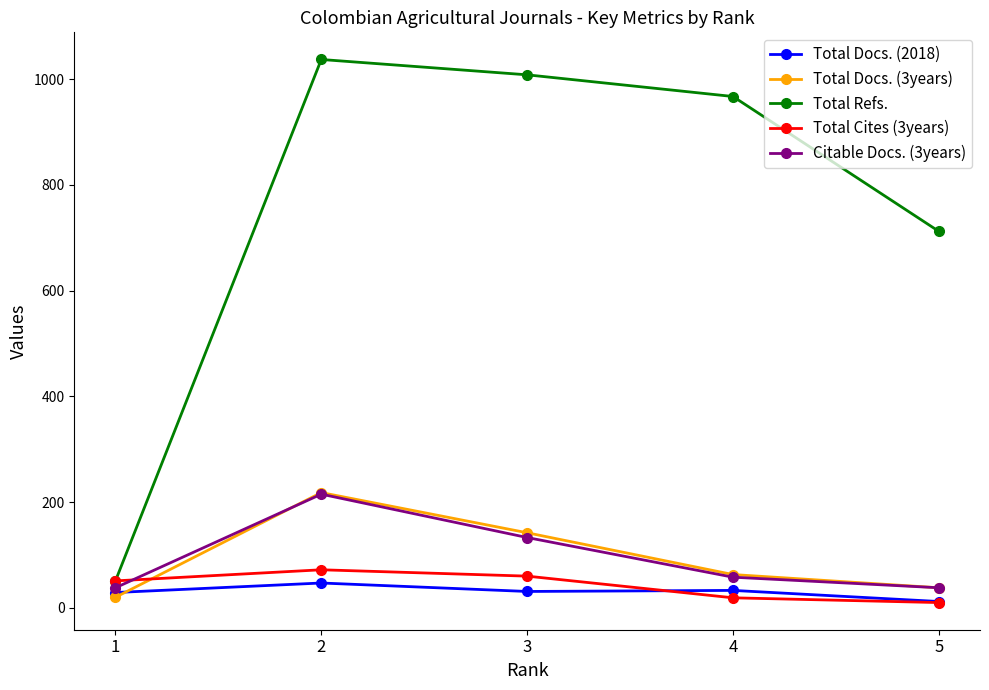

At which label does Total Refs. first exceed 967?

2